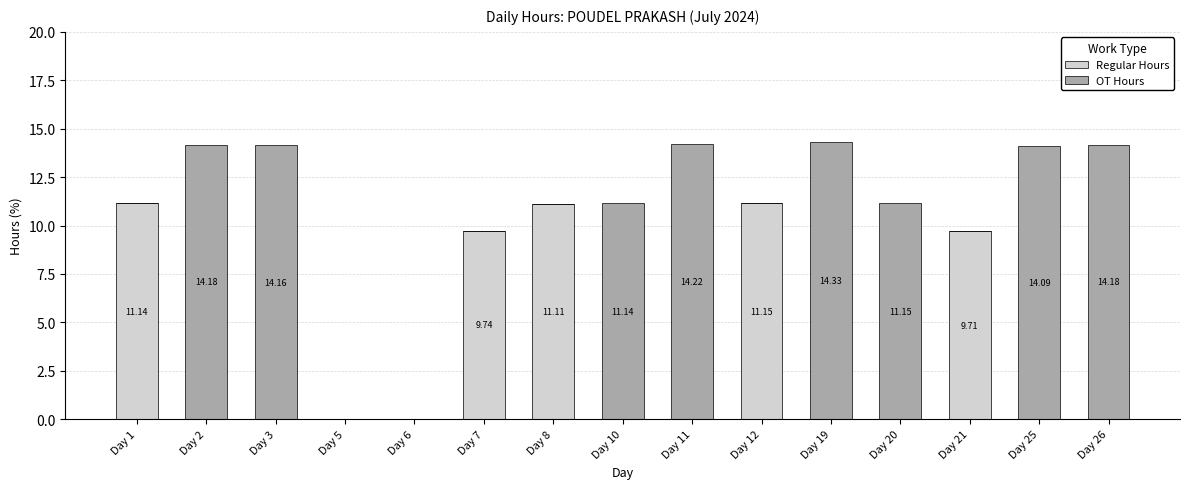

What is the total value across all series at Day 3?

14.2